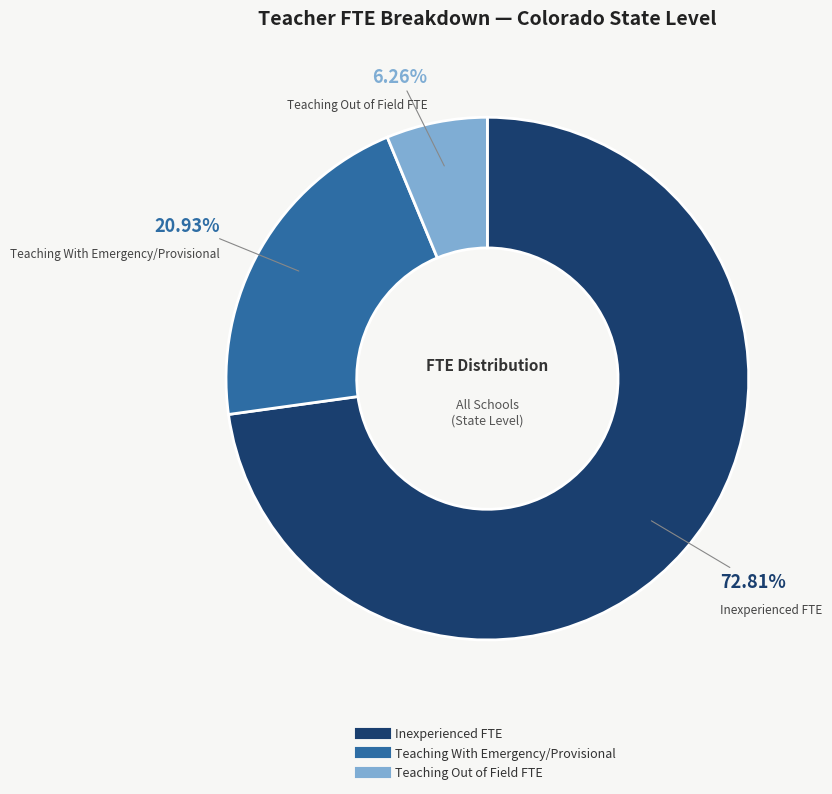

Is there any slice that represents more than half of the pie?

Yes